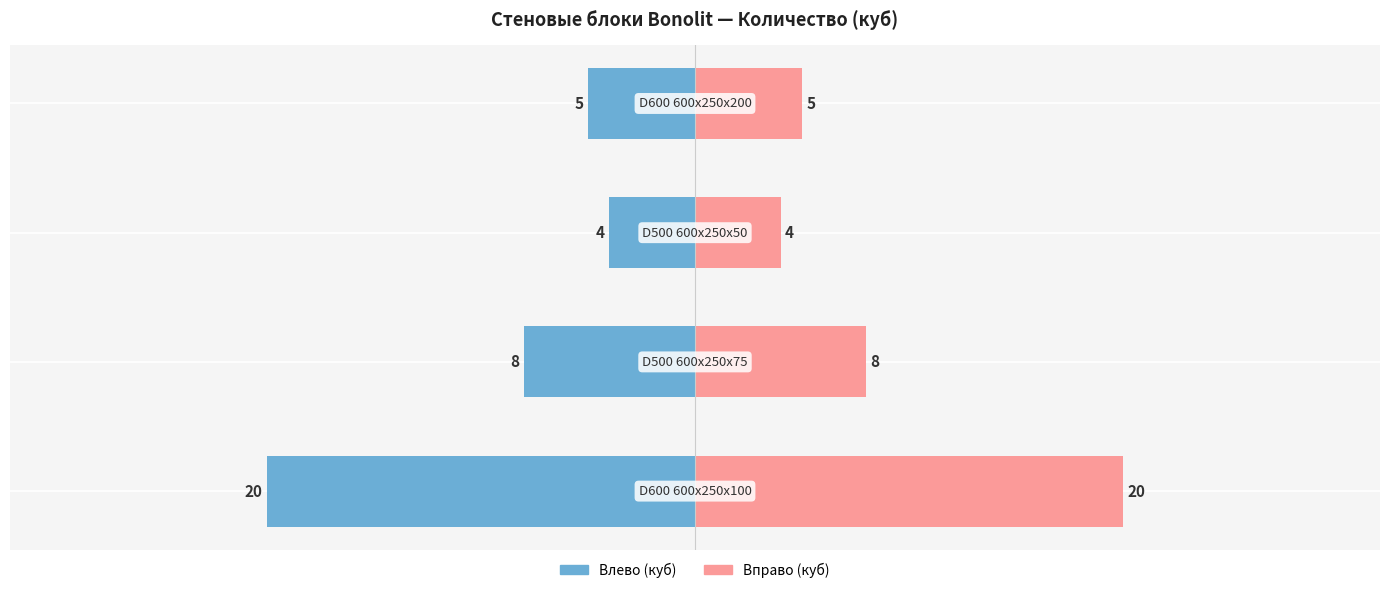

What is the difference between the Количество, куб (влево) values at 2 and 3?

1